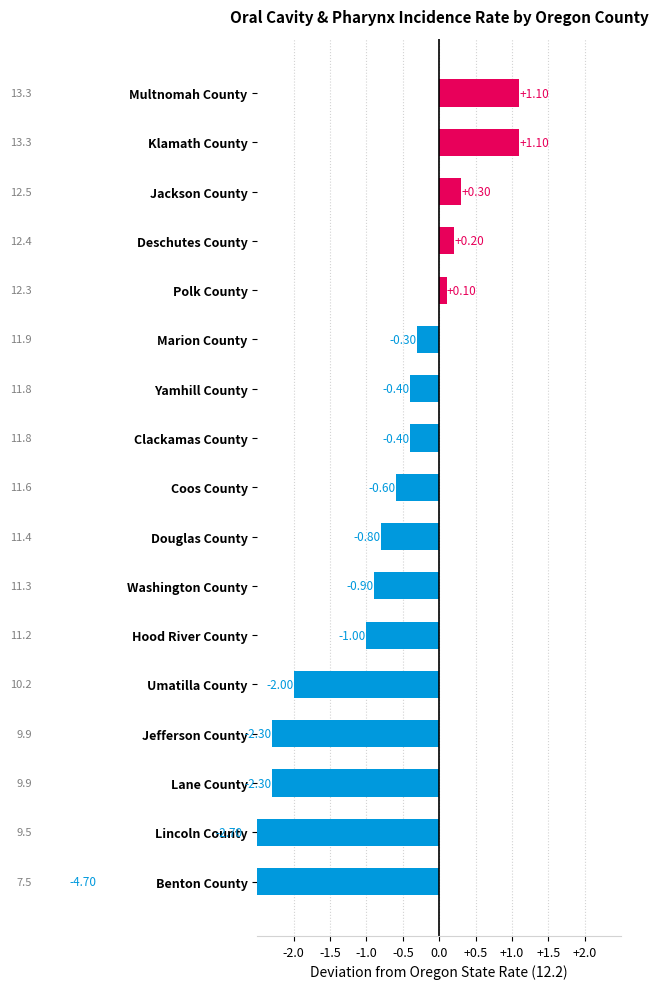

How many distinct data groups are displayed?

1